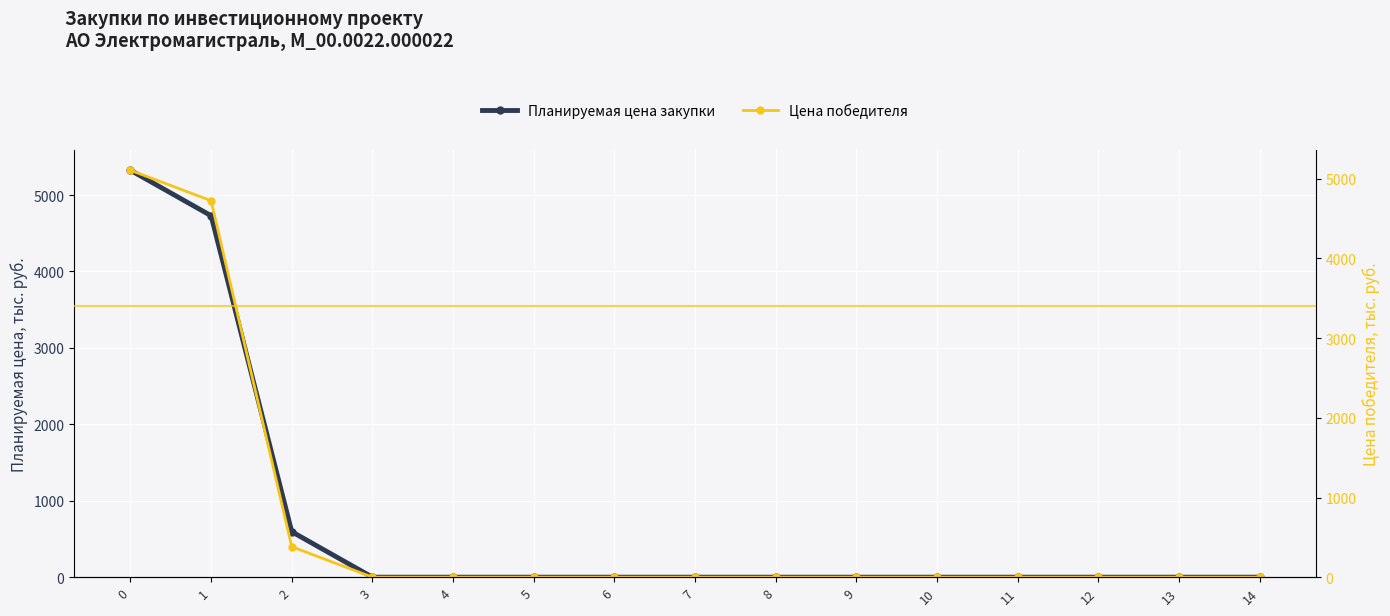

The value of Планируемая цена закупки at 12 is 0.0. True or false?

True